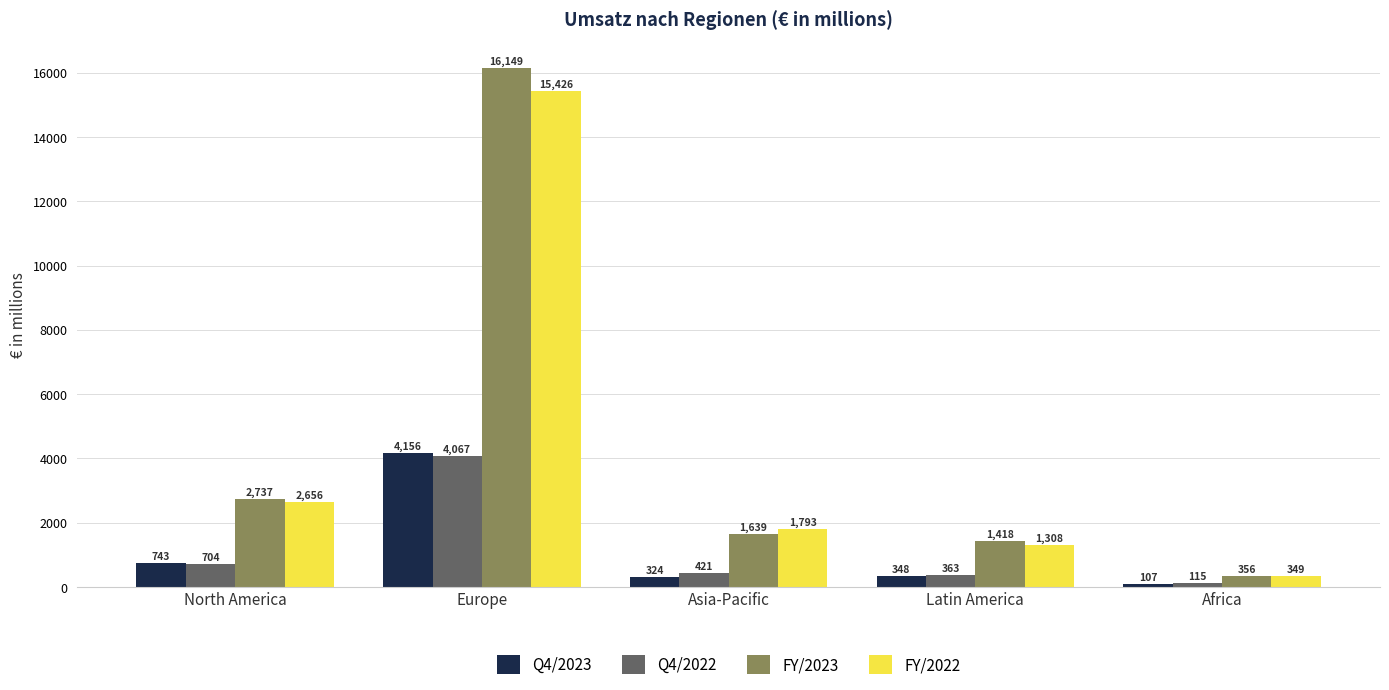

Rank the series at Europe from lowest to highest value.

Q4/2022, Q4/2023, FY/2022, FY/2023